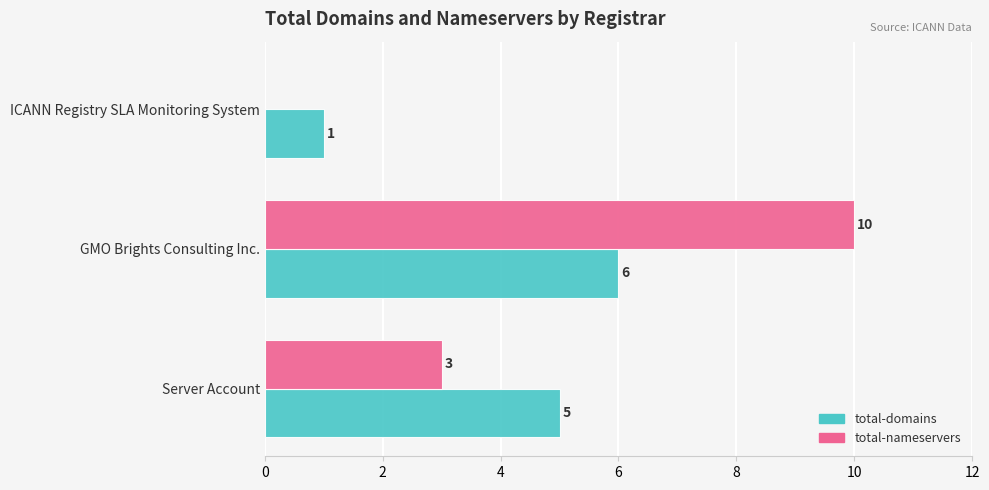

Which category has the highest value across all series?

GMO Brights Consulting Inc.